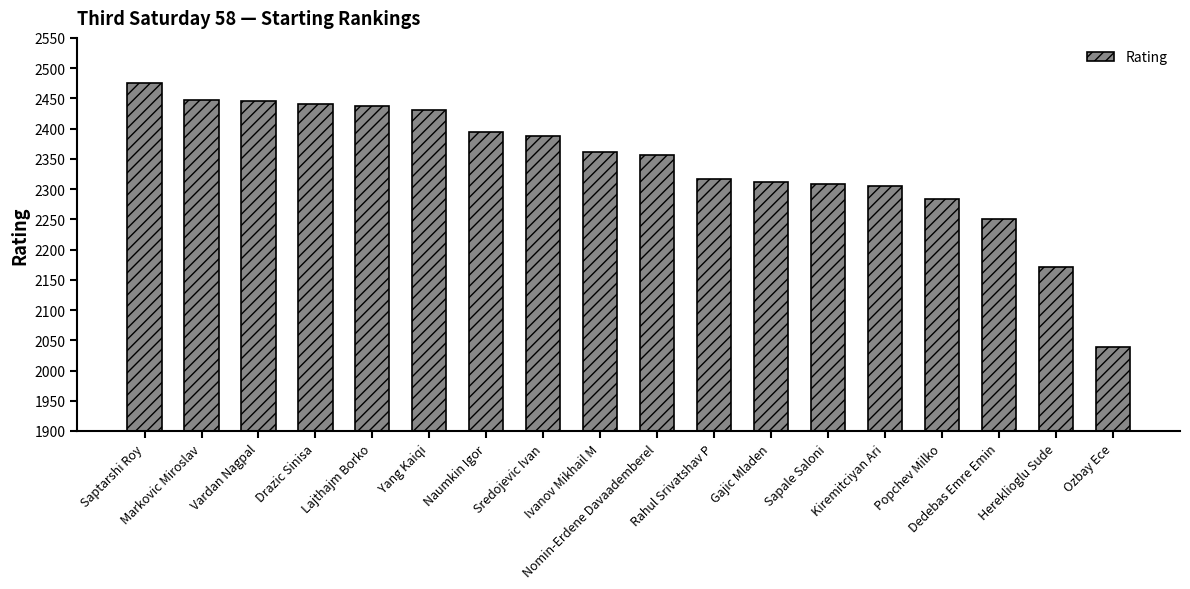

True or false: the data shows 2317 at Rahul Srivatshav P.

True